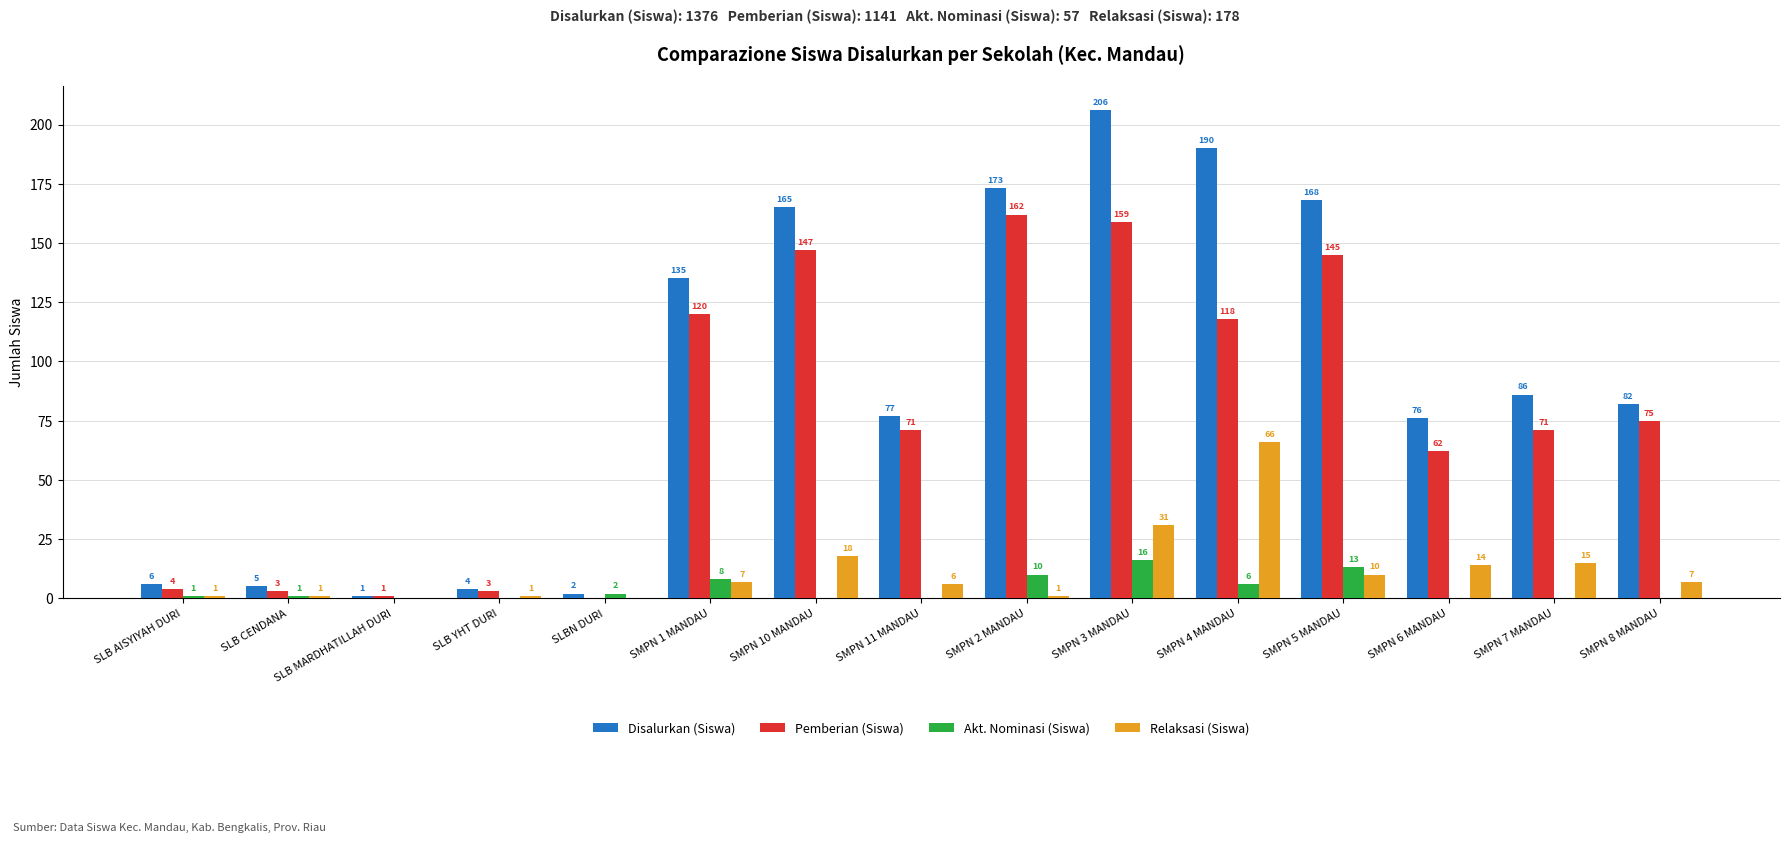

What is the difference between the Disalurkan (Siswa) values at SMPN 1 MANDAU and SMPN 8 MANDAU?

53